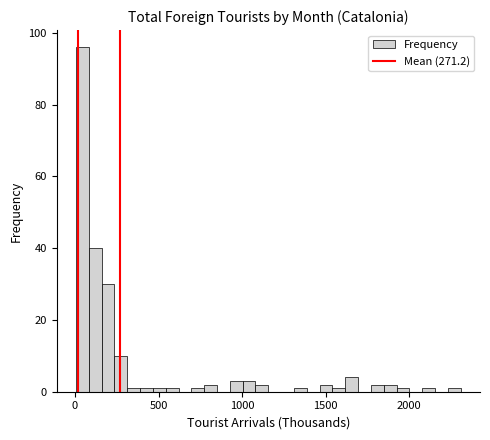

Read against the x-axis, roughly where is the centre of the tallest bar?

50